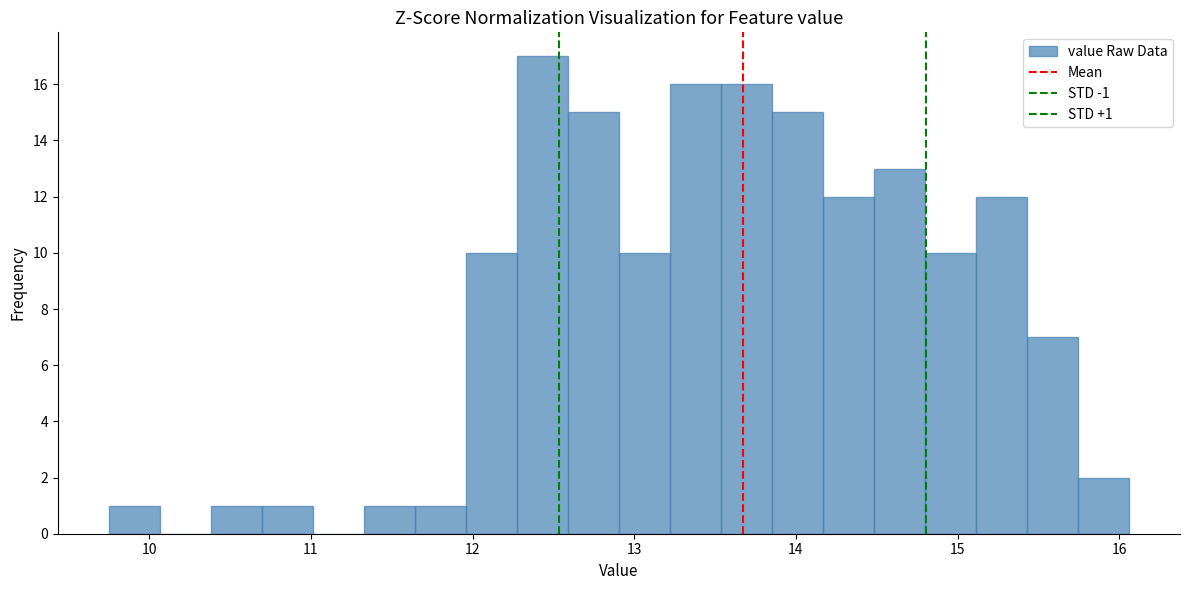

Read against the x-axis, roughly where is the centre of the tallest bar?

12.4